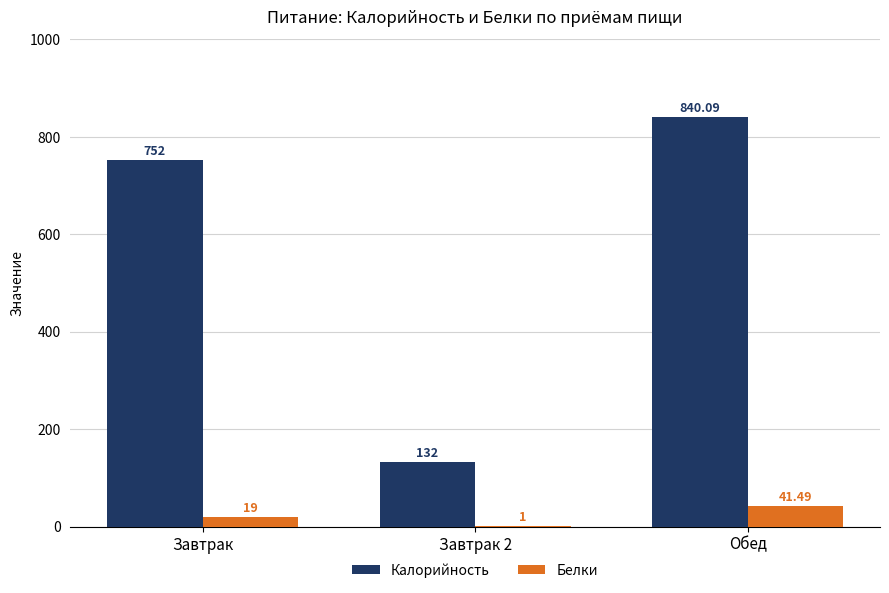

Which series changed the most between Завтрак and Обед?

Калорийность